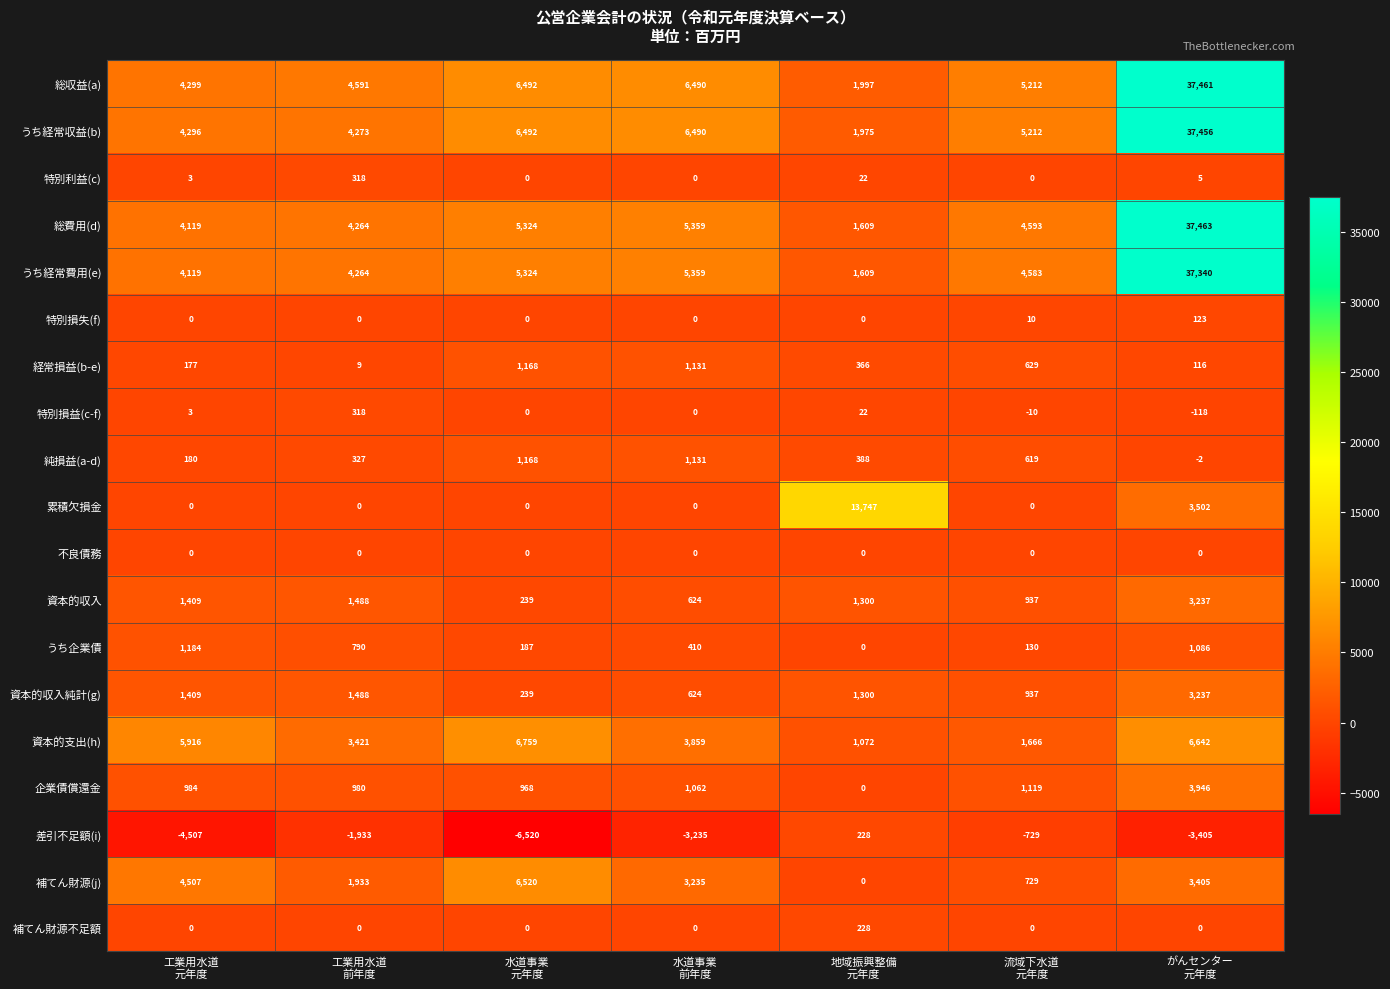

What is the maximum value for 特別利益(c)?

318